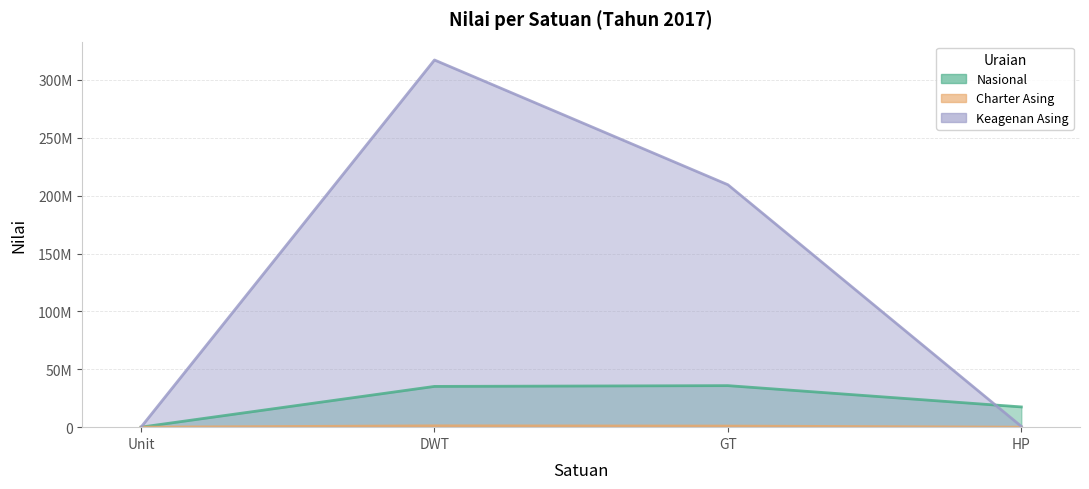

Does the chart have visible grid lines?

Yes